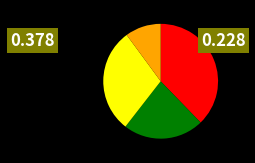

Is there a majority slice in this chart?

No